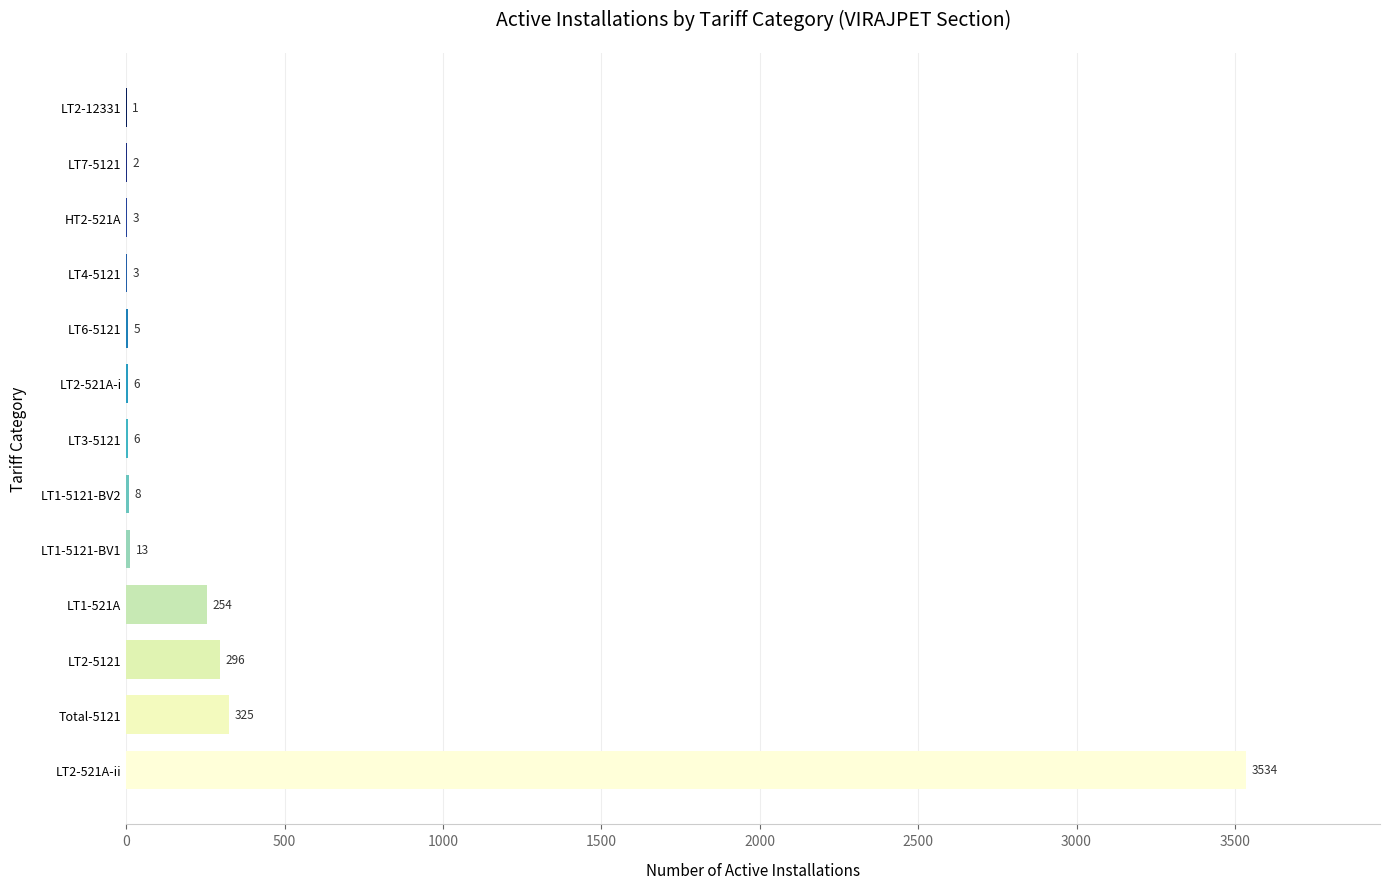

At which label is the value closest to 1767?

Total-5121